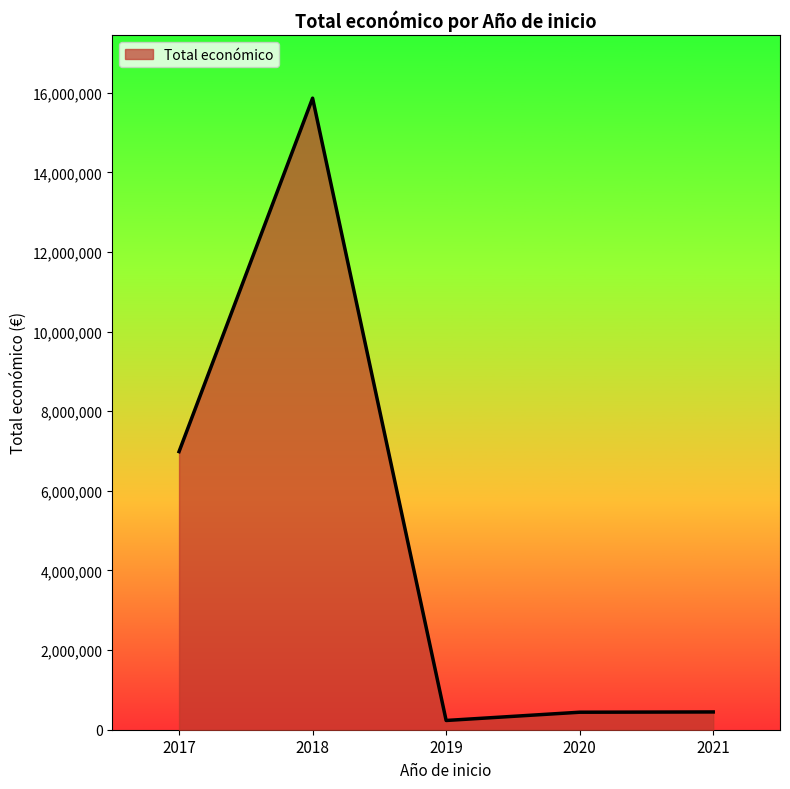

Is it true that the value at 2018 is 91345?

False